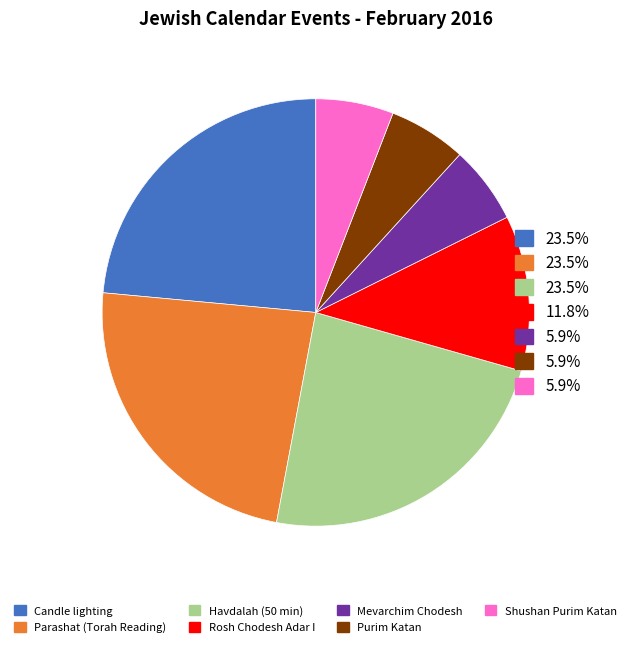

Is there a majority slice in this chart?

No